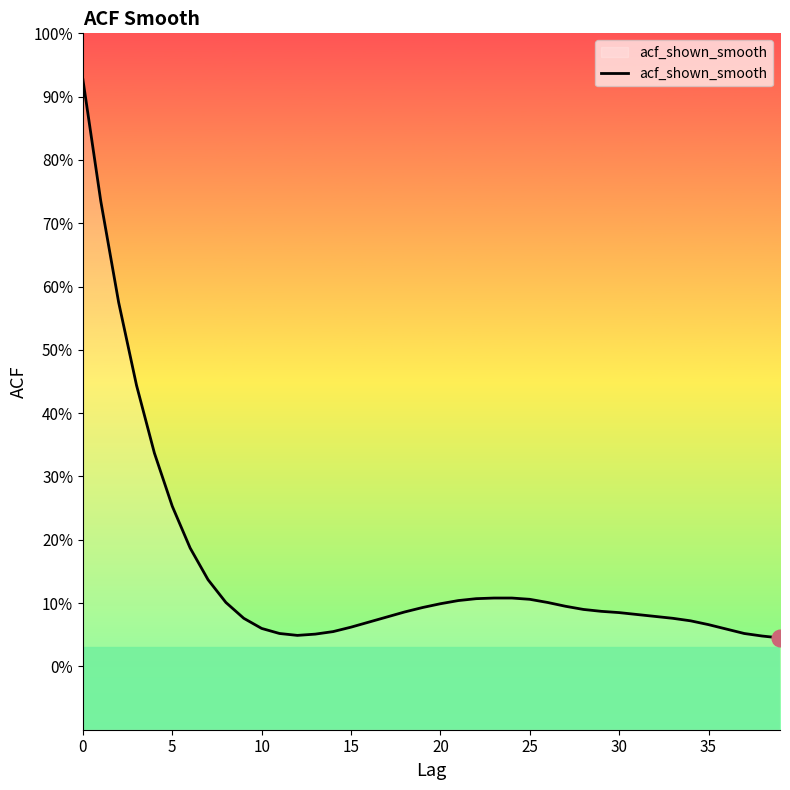

What is the value of the 4th point from the left?

0.4